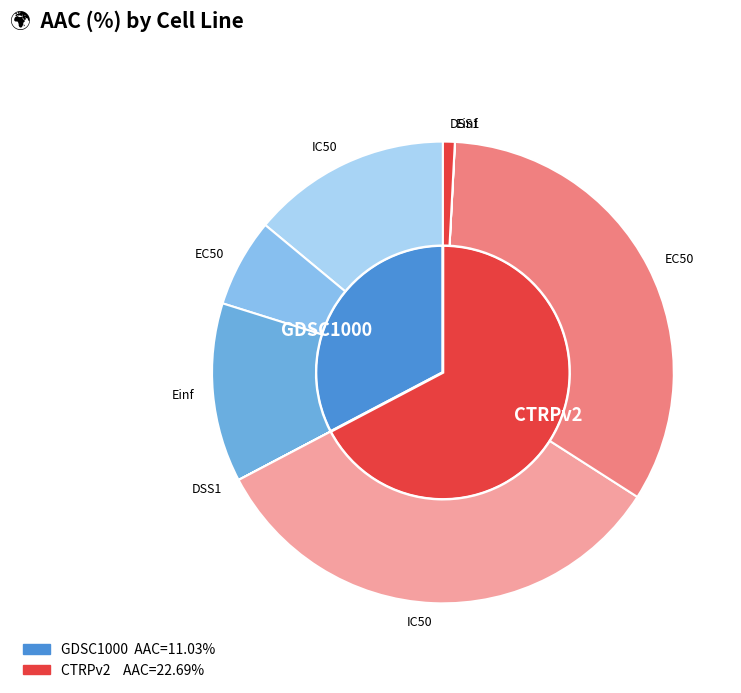

What is the change in value from GDSC1000 to CTRPv2?

+11.7